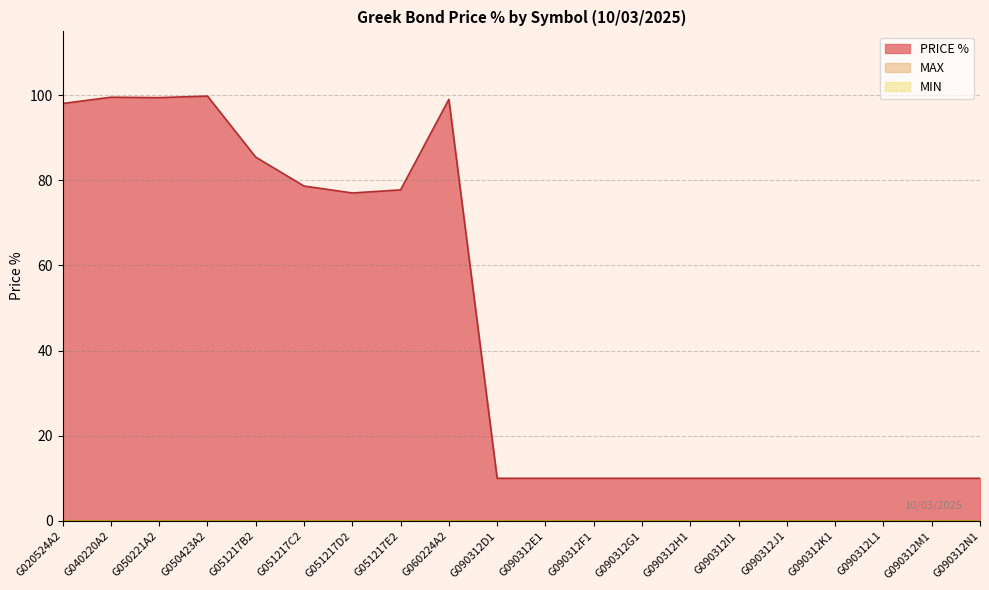

Reading left to right, what are all the values shown in this chart?

PRICE %: G020524A2=98.1	G040220A2=99.5	G050221A2=99.4	G050423A2=99.8	G051217B2=85.5	G051217C2=78.7	G051217D2=77.0	G051217E2=77.8	G060224A2=99.0	G090312D1=10.0	G090312E1=10.0	G090312F1=10.0	G090312G1=10.0	G090312H1=10.0	G090312I1=10.0	G090312J1=10.0	G090312K1=10.0	G090312L1=10.0	G090312M1=10.0	G090312N1=10.0
MAX: G020524A2=0.0	G040220A2=0.0	G050221A2=0.0	G050423A2=0.0	G051217B2=0.0	G051217C2=0.0	G051217D2=0.0	G051217E2=0.0	G060224A2=0.0	G090312D1=0.0	G090312E1=0.0	G090312F1=0.0	G090312G1=0.0	G090312H1=0.0	G090312I1=0.0	G090312J1=0.0	G090312K1=0.0	G090312L1=0.0	G090312M1=0.0	G090312N1=0.0
MIN: G020524A2=0.0	G040220A2=0.0	G050221A2=0.0	G050423A2=0.0	G051217B2=0.0	G051217C2=0.0	G051217D2=0.0	G051217E2=0.0	G060224A2=0.0	G090312D1=0.0	G090312E1=0.0	G090312F1=0.0	G090312G1=0.0	G090312H1=0.0	G090312I1=0.0	G090312J1=0.0	G090312K1=0.0	G090312L1=0.0	G090312M1=0.0	G090312N1=0.0